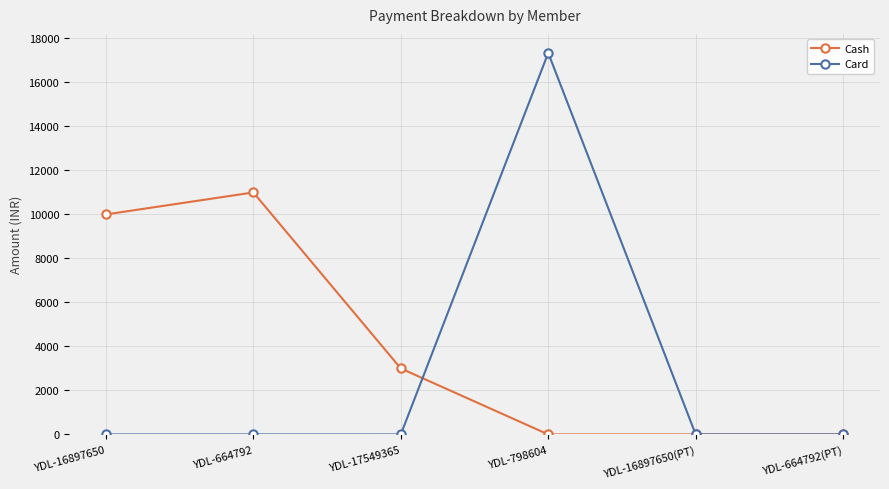

What is the label of the 4th point from the left?

YDL-798604